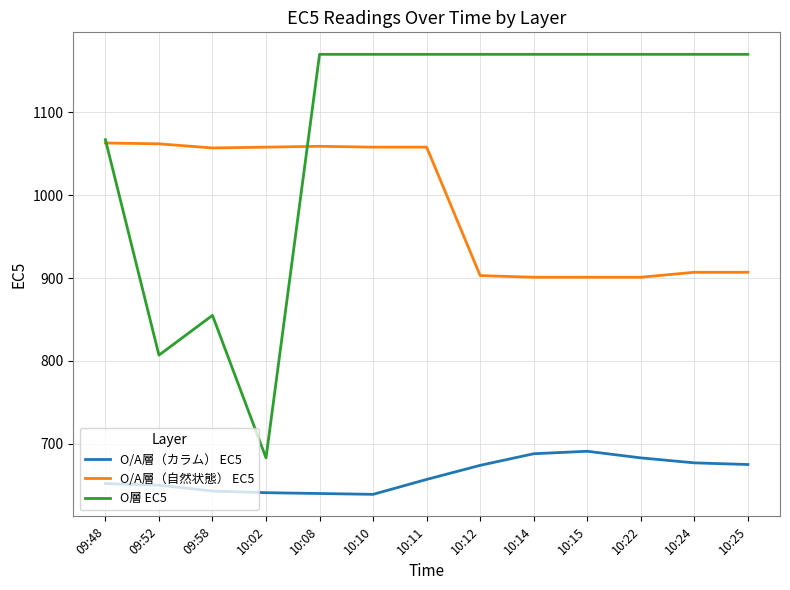

True or false: O/A層（カラム） EC5 and O/A層（自然状態） EC5 cross at least once.

False